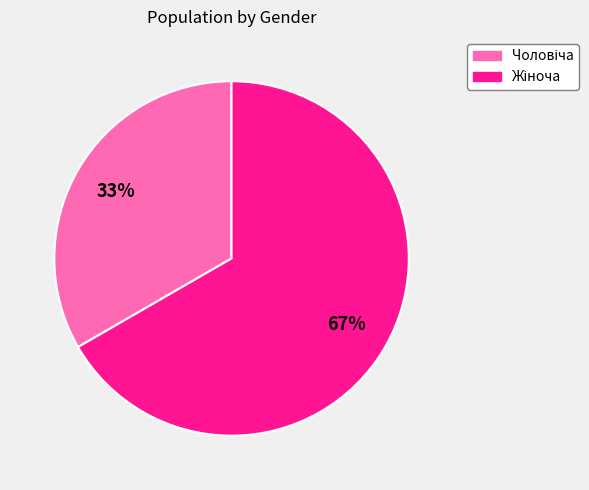

Is there any slice that represents more than half of the pie?

Yes